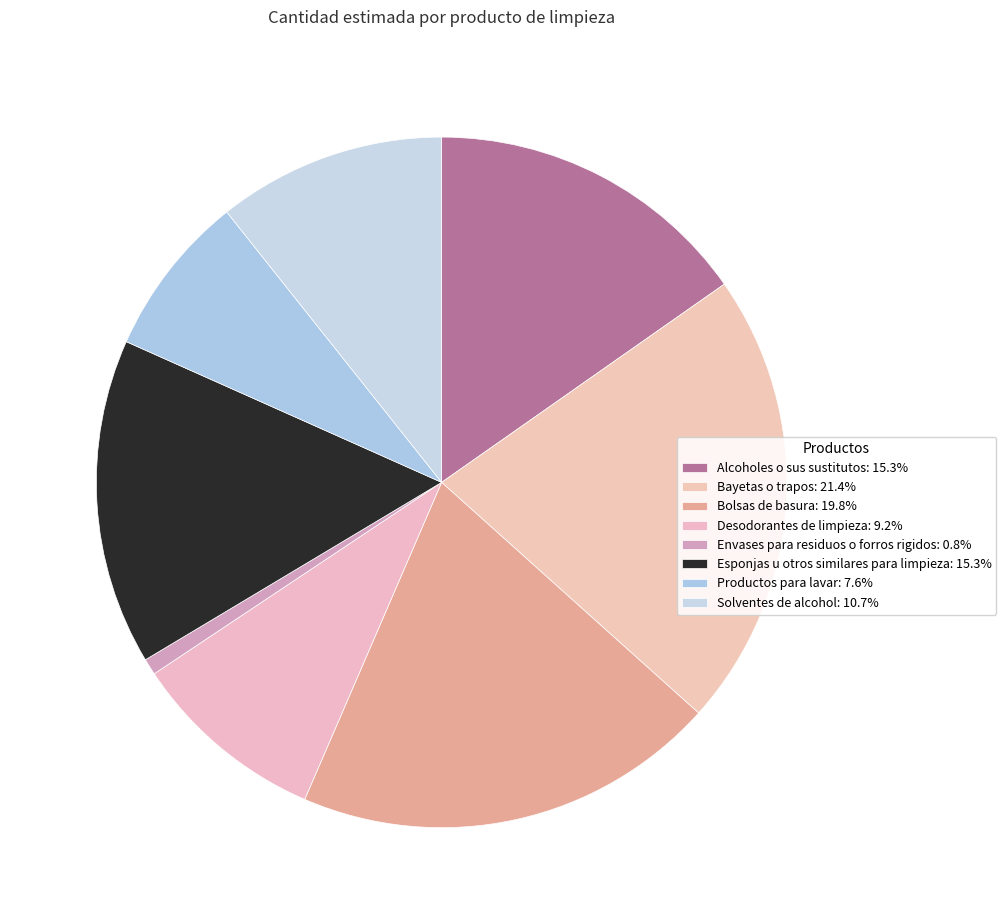

How much of the chart is everything except Productos para lavar?

92.4%